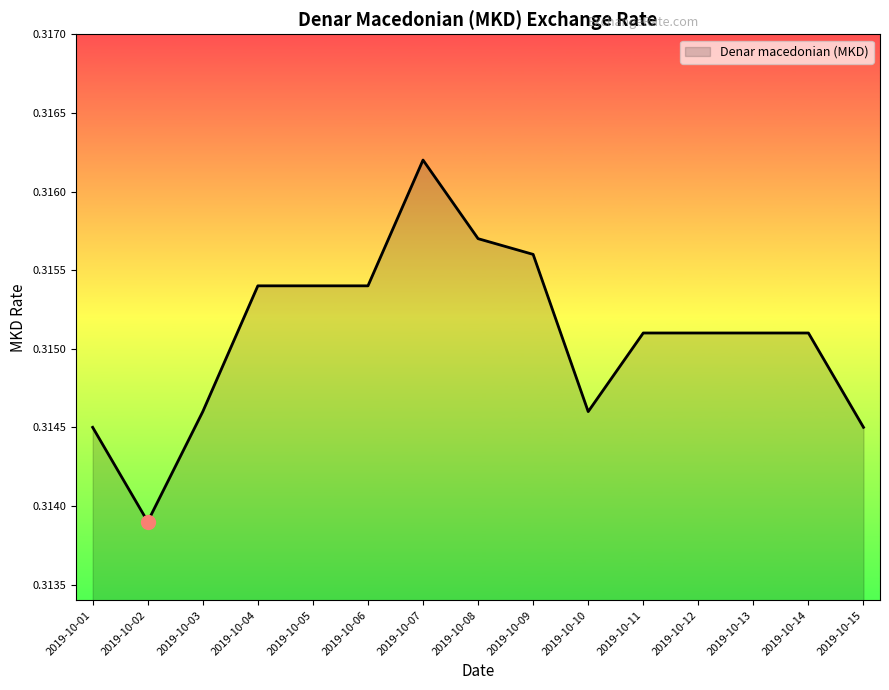

Which label corresponds to the smallest value in the chart?

2019-10-02